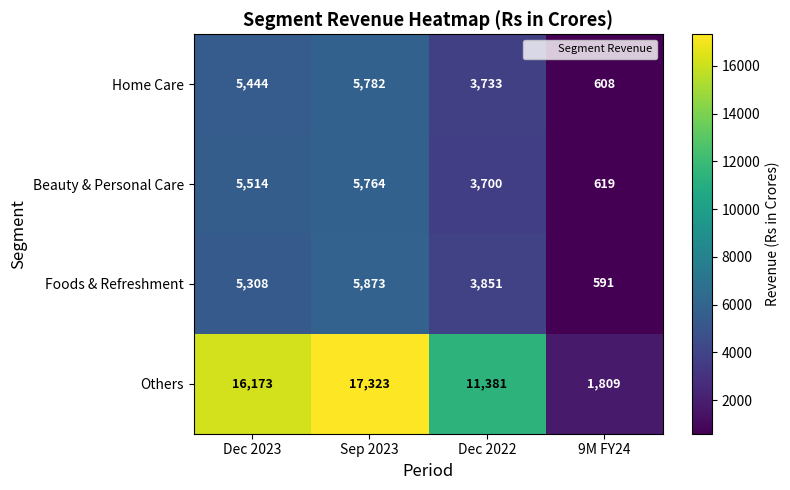

What is the difference between the highest and lowest values at Dec 2022?

7681